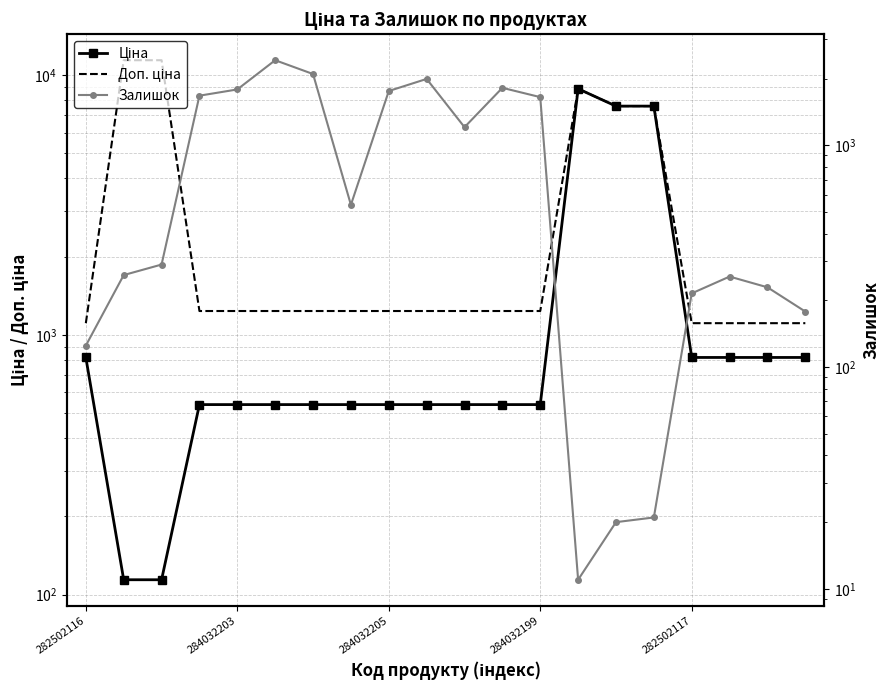

Which has a higher value, 7 or 18?

18